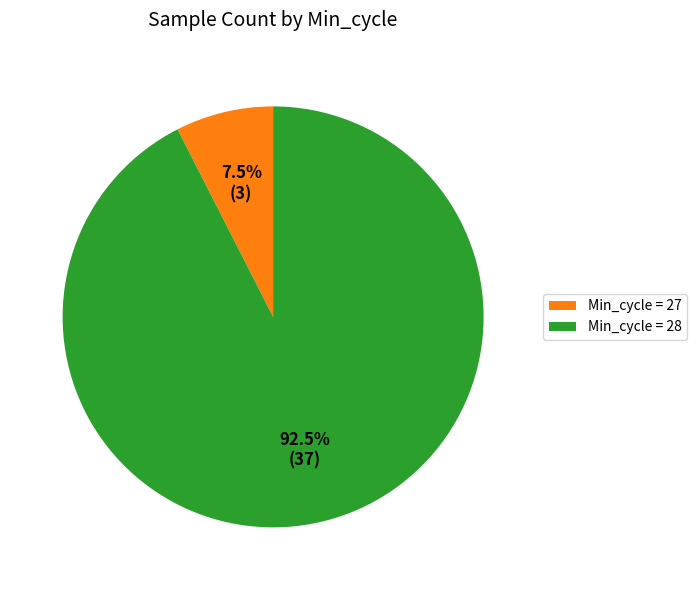

What portion of the pie excludes Min_cycle = 27?

92.5%